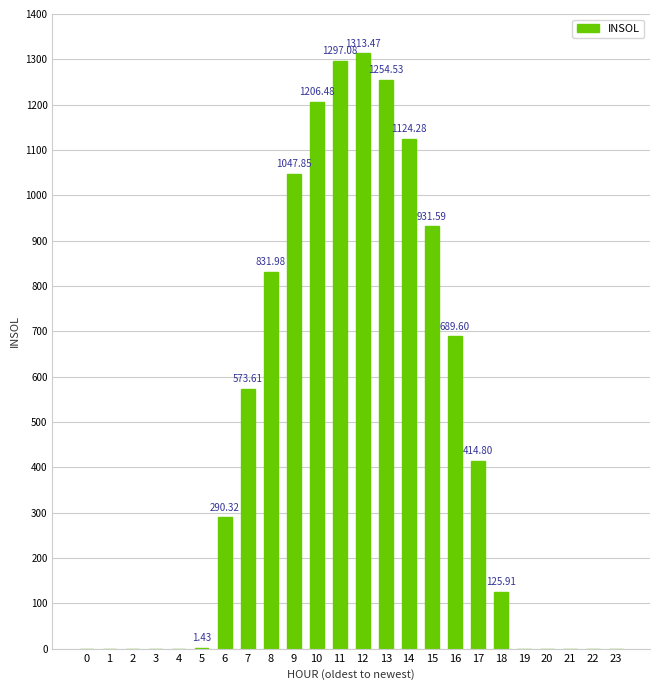

What is the greatest value displayed?

1313.5